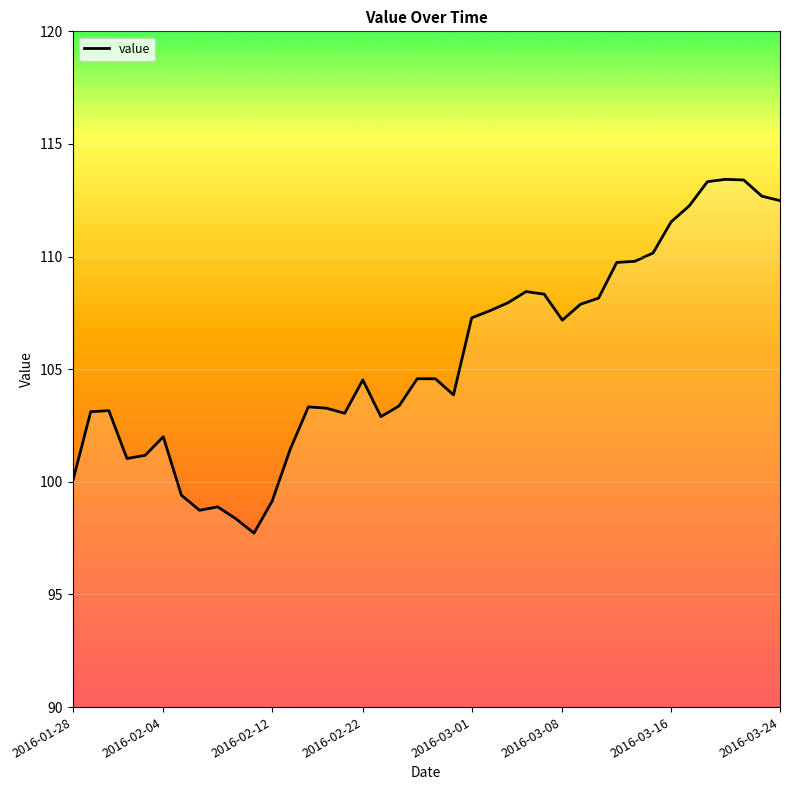

Is this an area chart (filled region under the line)?

No